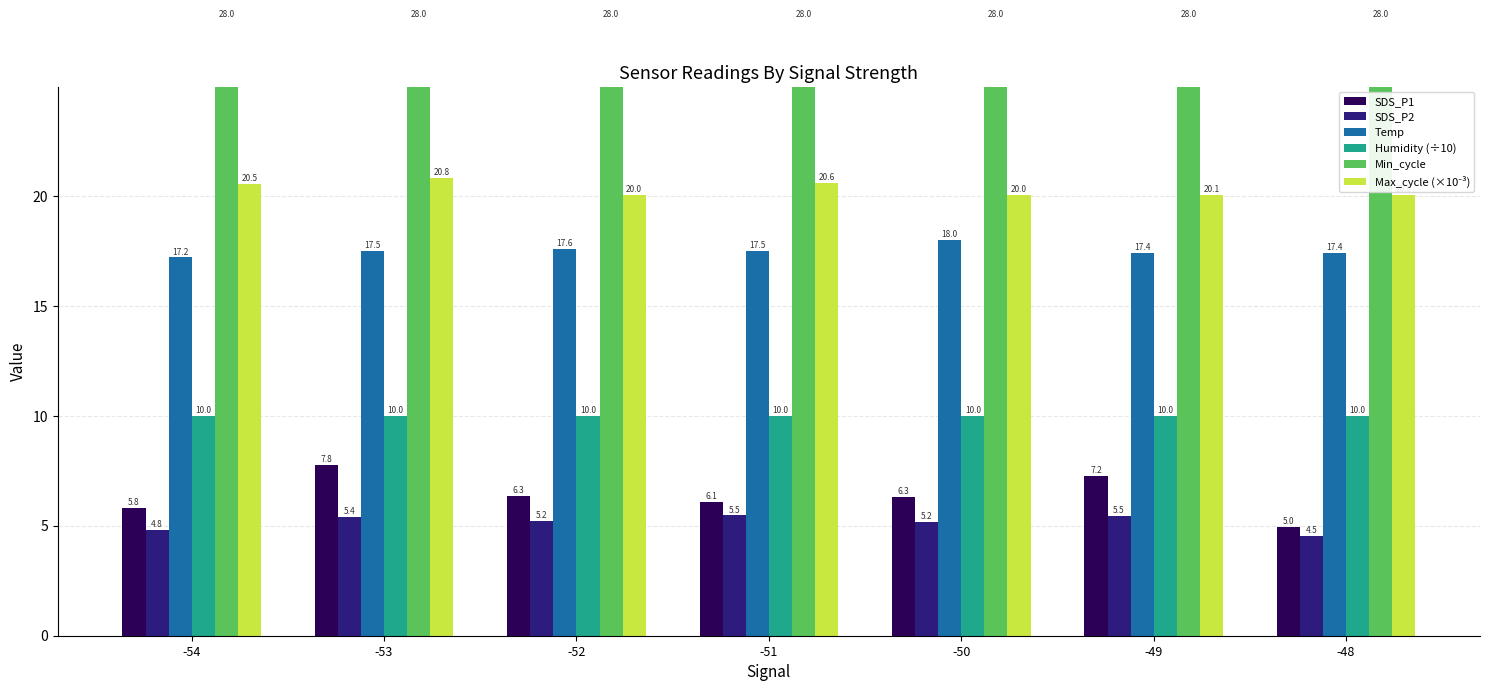

True or false: Humidity (÷10) has a value of 10.0 at -54.

True